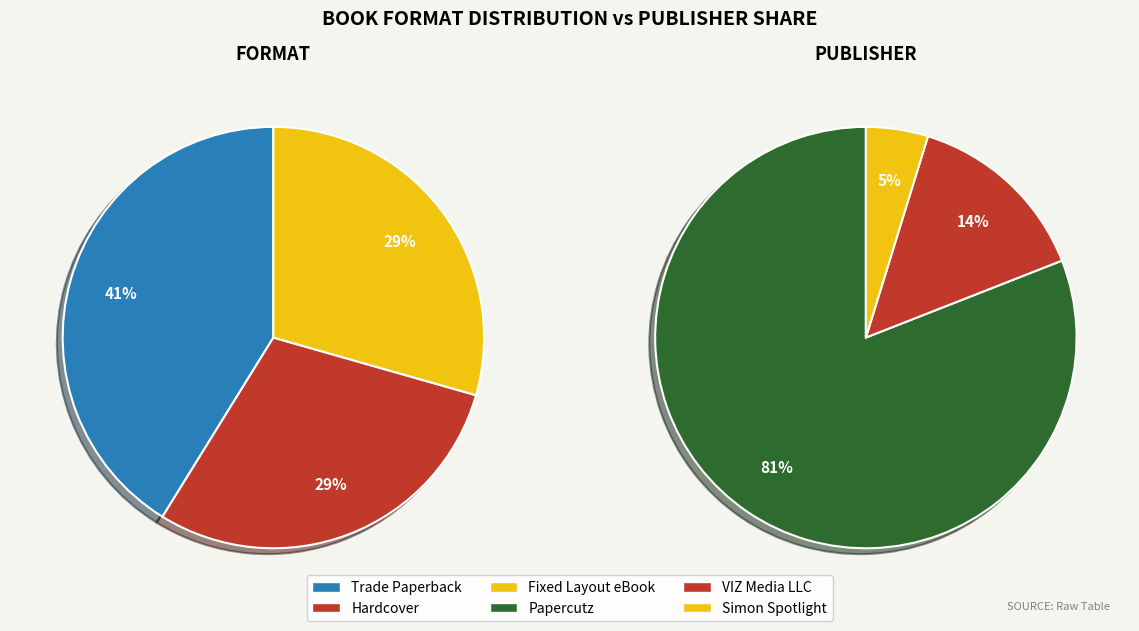

How many segments does this pie chart have?

3